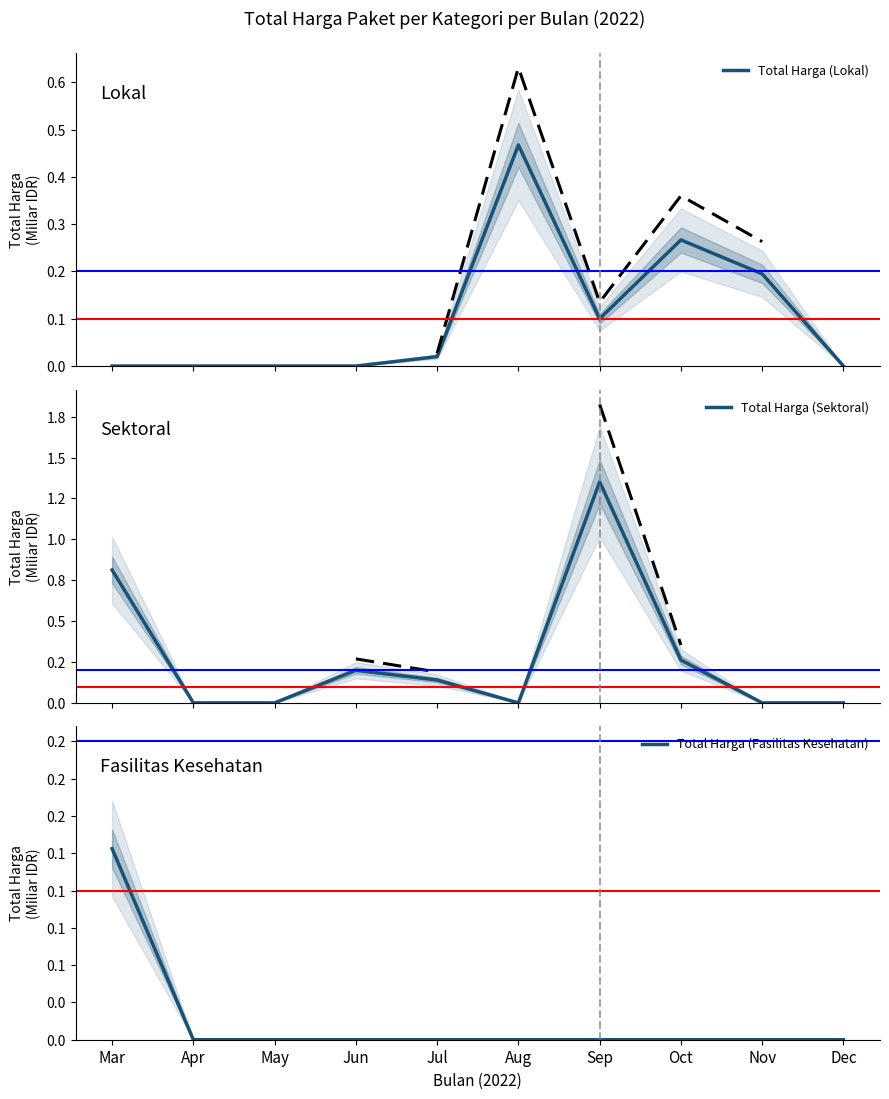

What is the difference between the highest and lowest values at Mar?

0.8